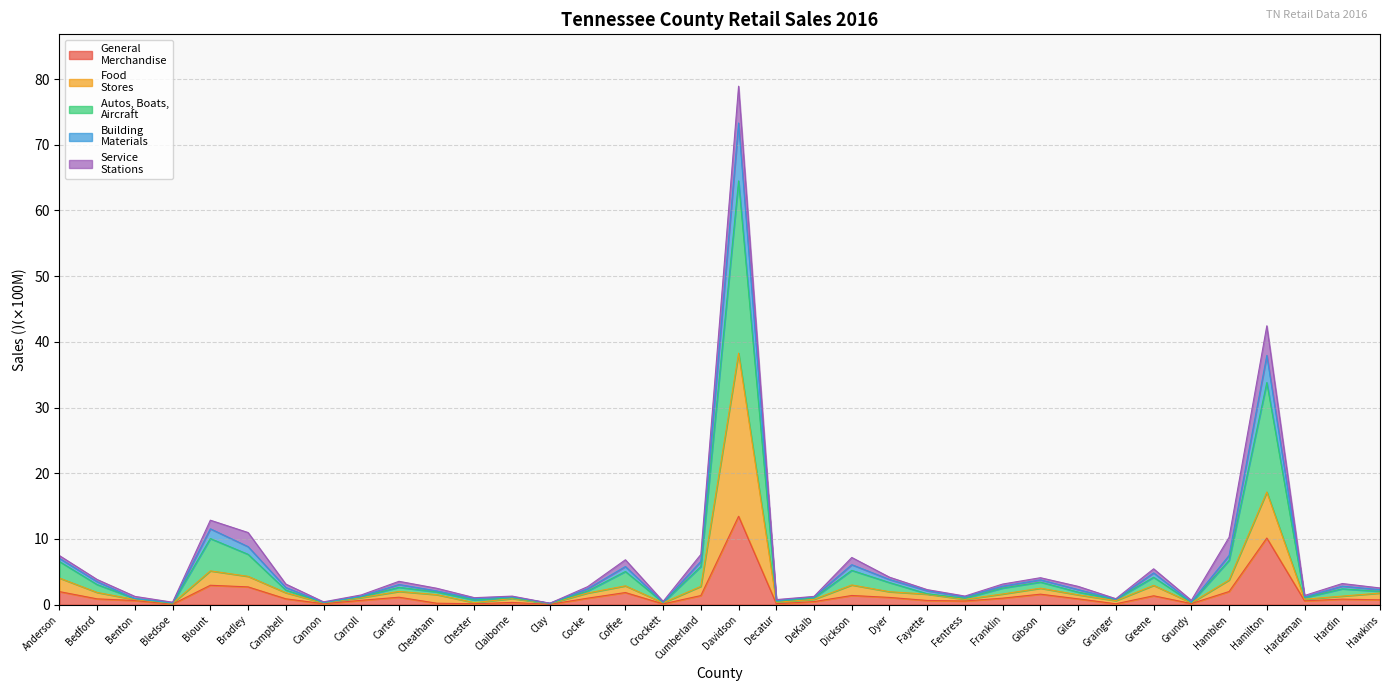

Does the chart have visible grid lines?

Yes